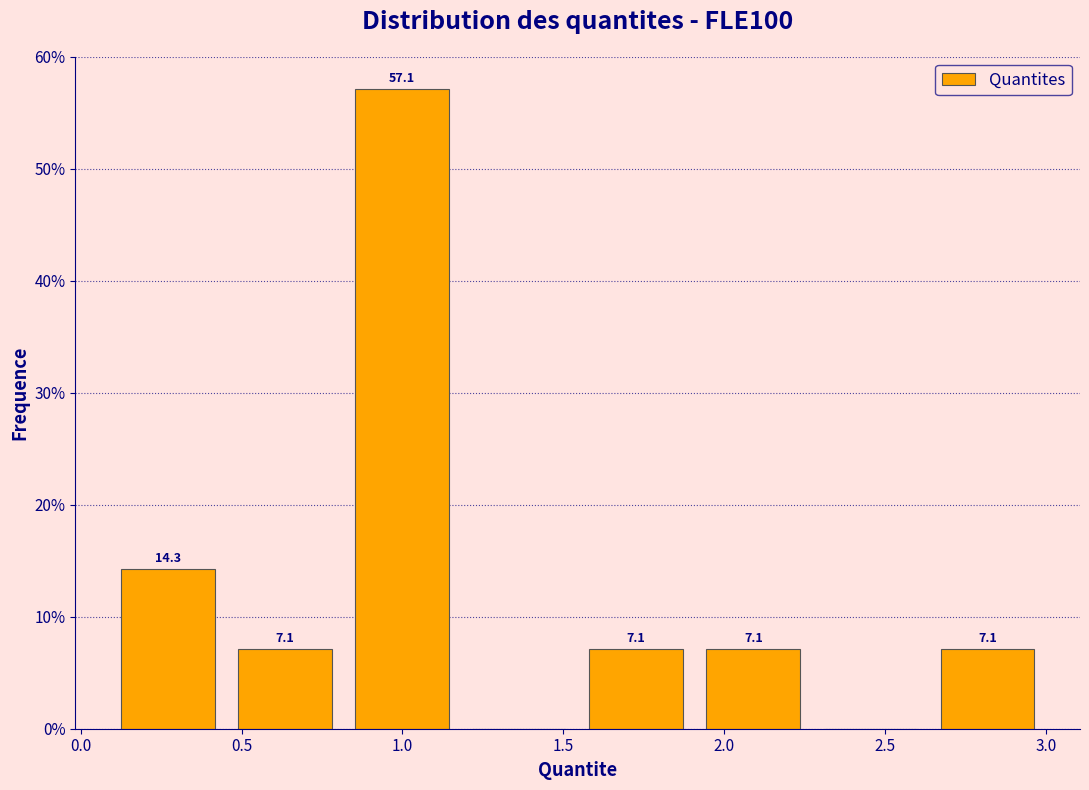

Over which range of the x-axis is the bar tallest?

0.80 to 1.20